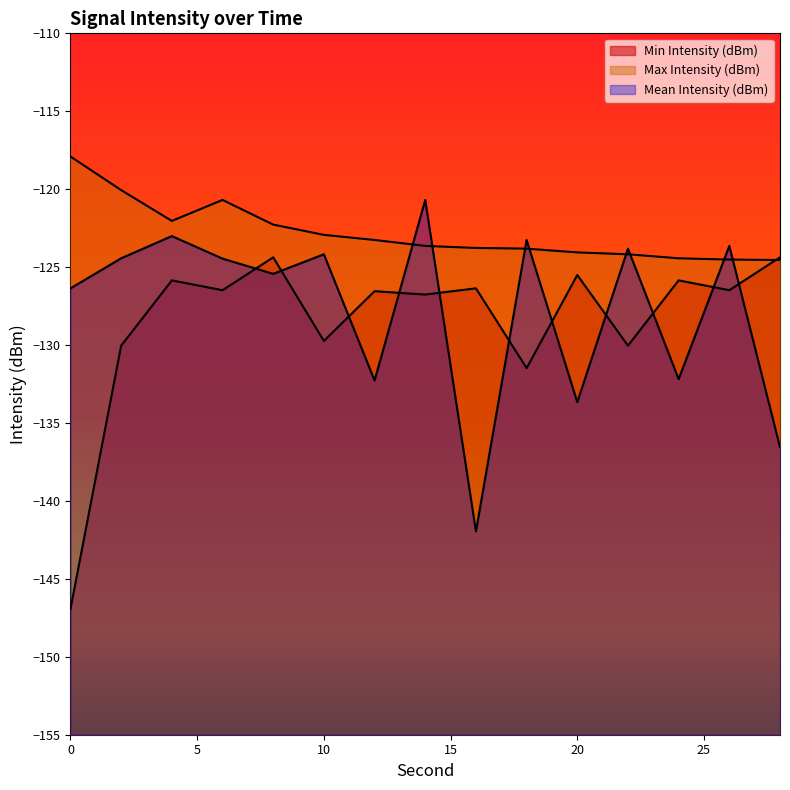

How many lines are shown in the chart?

3